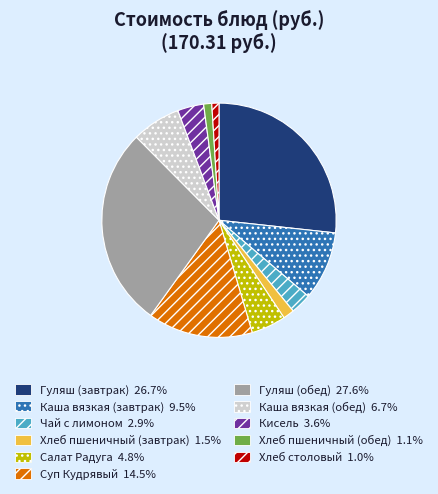

Between Каша вязкая (обед) and Салат Радуга, which is larger?

Каша вязкая (обед)